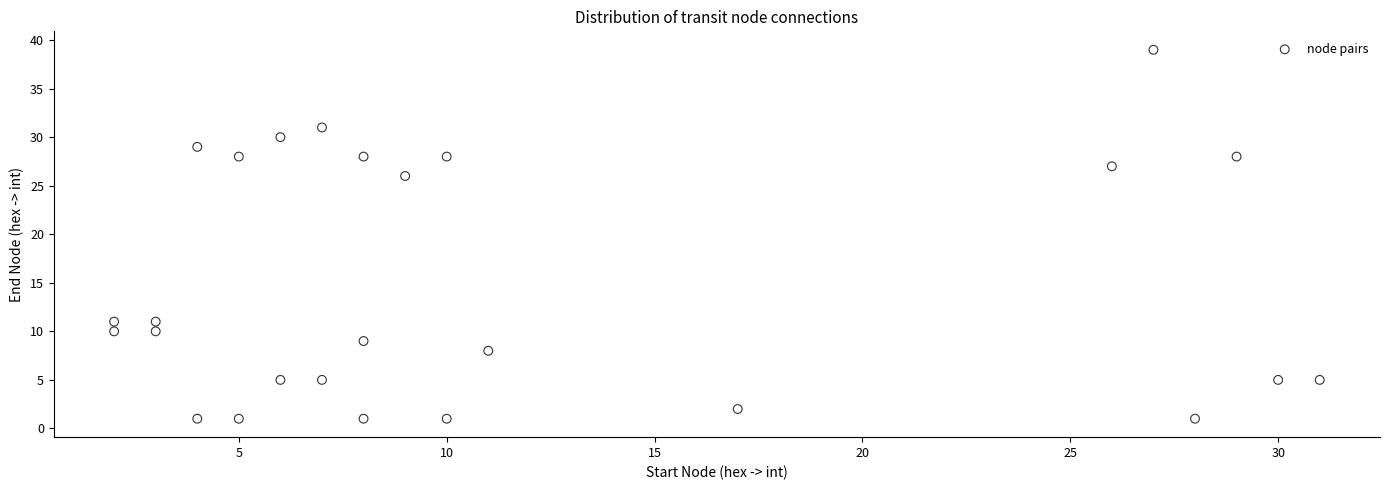

What is the range of X values (max minus min)?

29